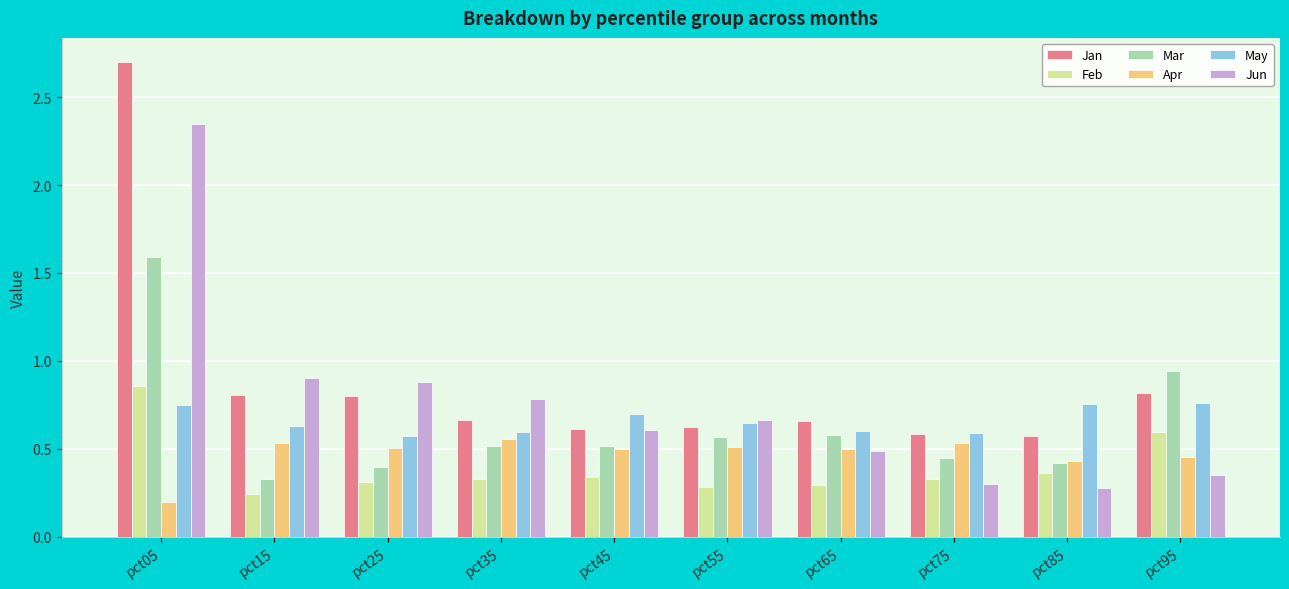

The value of Jun at pct85 is 0.3. True or false?

True